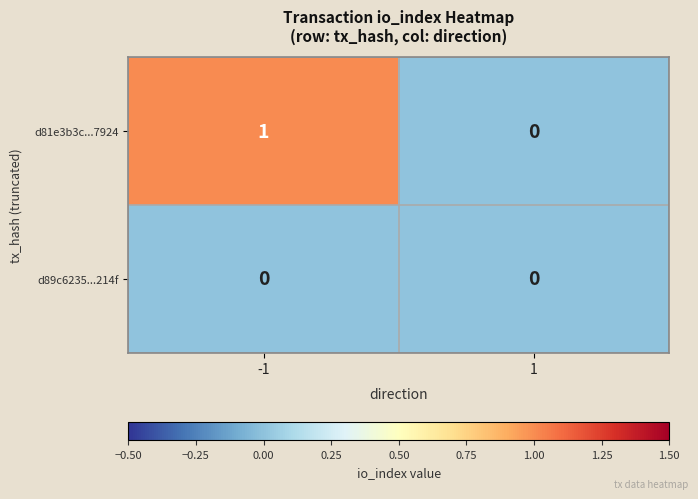

Which series has the largest total across all categories?

d81e3b3c...7924